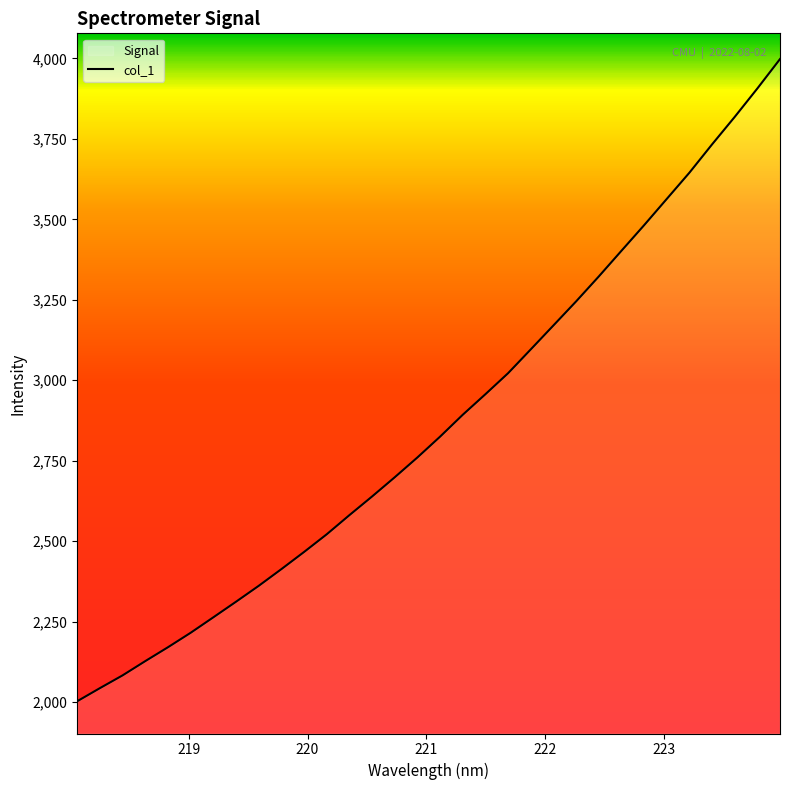

What is the difference between the maximum and minimum values?

1995.0